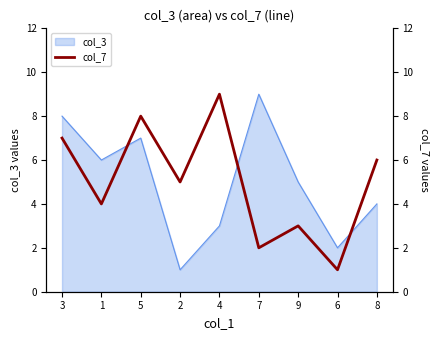

Where is the first local maximum?

5